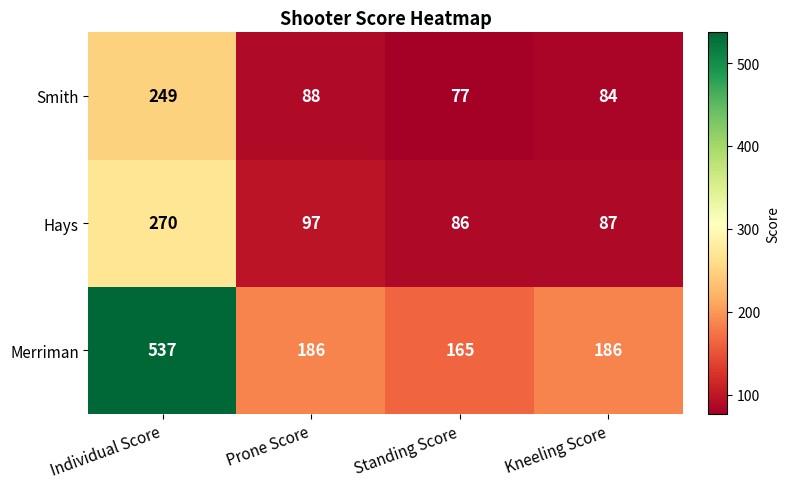

What is the difference between the Hays values at Individual Score and Standing Score?

184